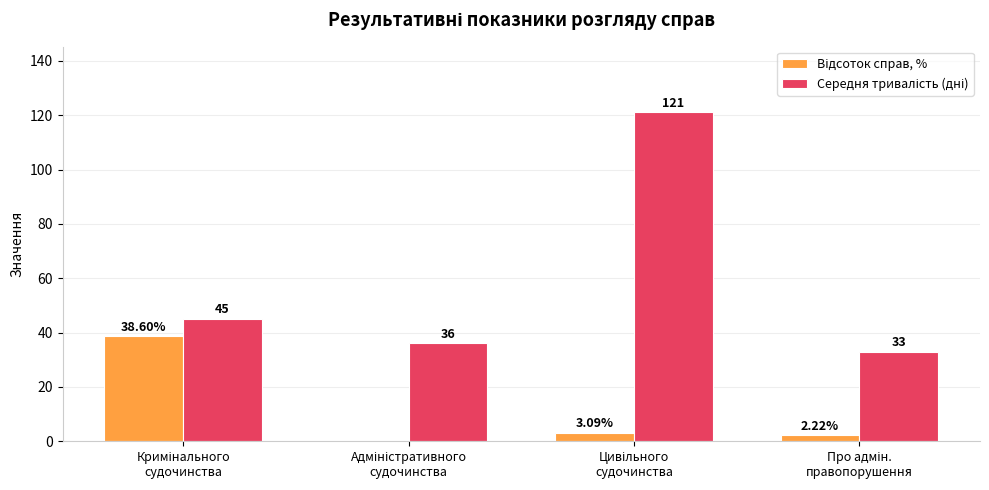

Between Адміністративного
судочинства and Цивільного
судочинства, which series saw the biggest shift?

Середня тривалість (дні)